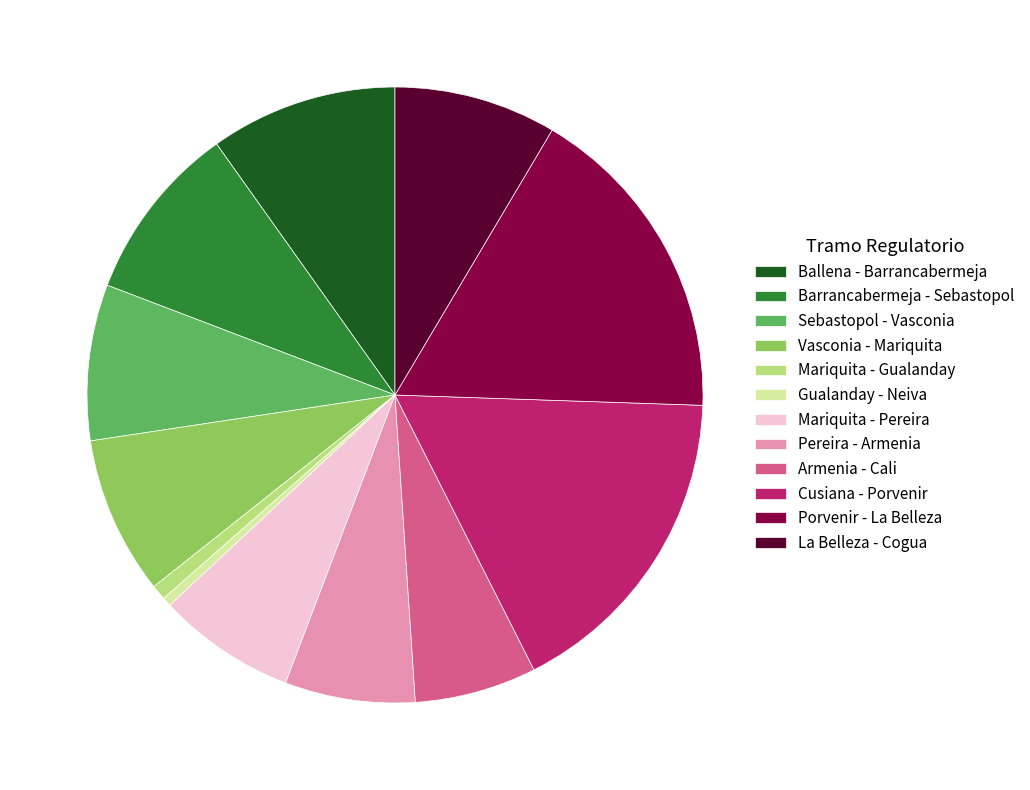

Do Ballena - Barrancabermeja and Sebastopol - Vasconia together represent more than half of the pie?

No